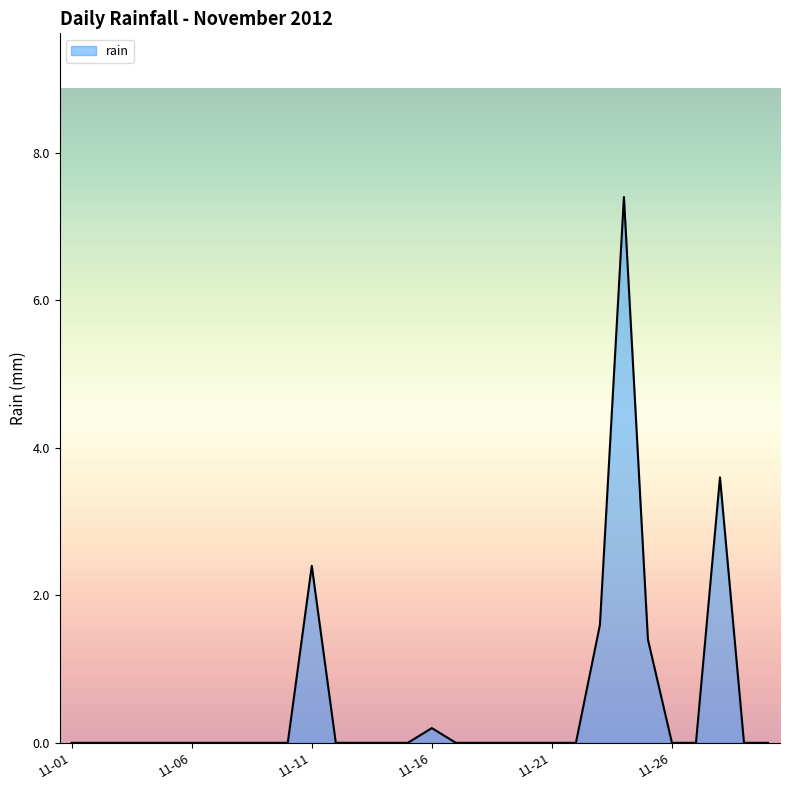

What is the greatest value displayed?

7.4